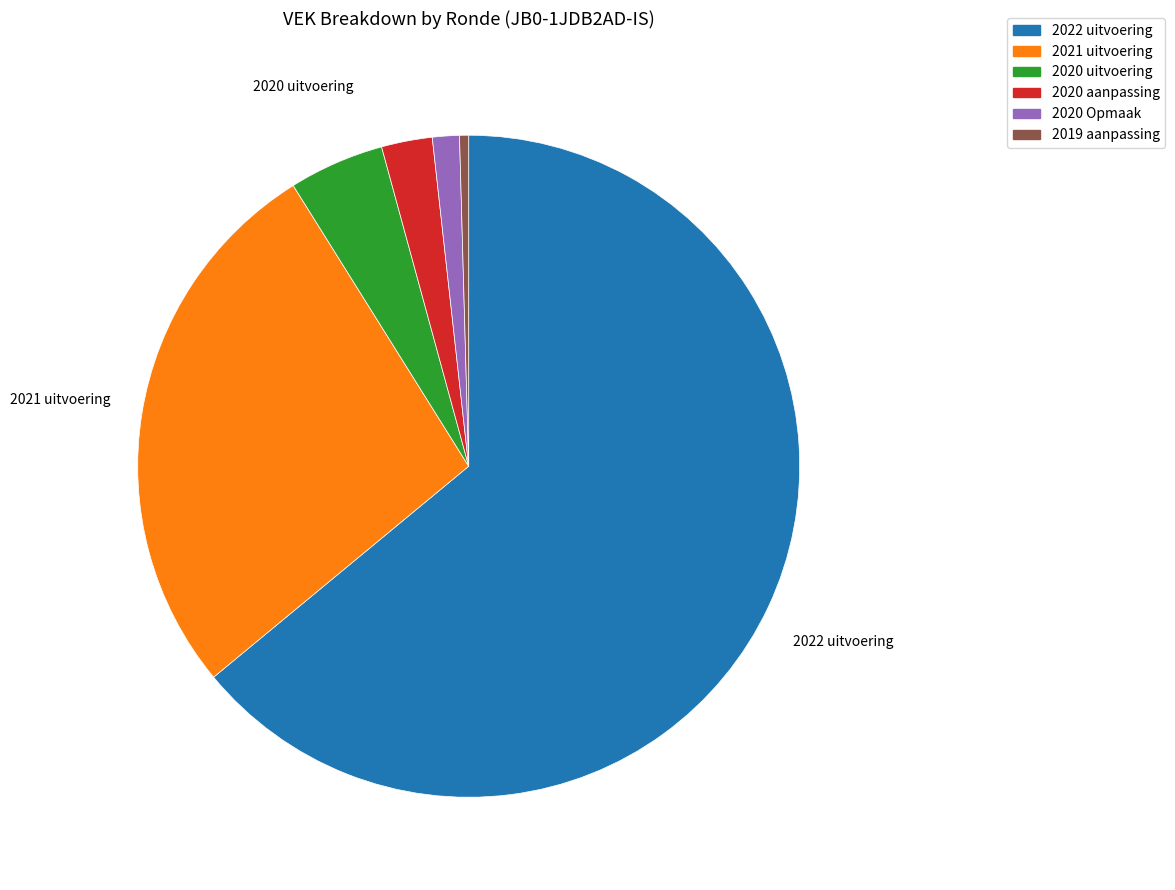

Is there any slice that represents more than half of the pie?

Yes